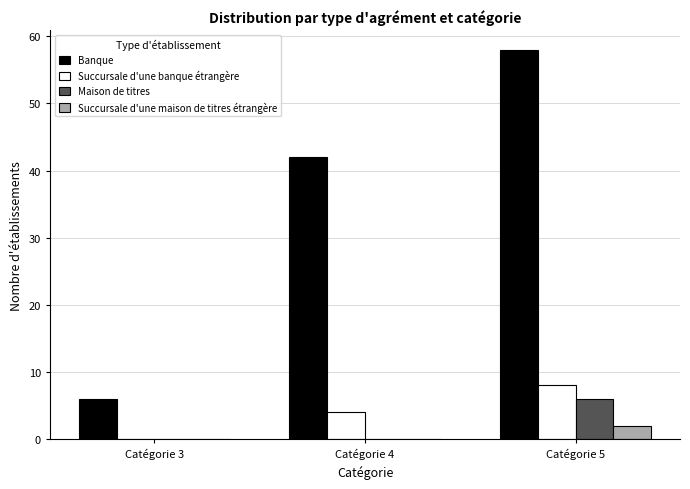

Which series has the largest total across all categories?

Banque